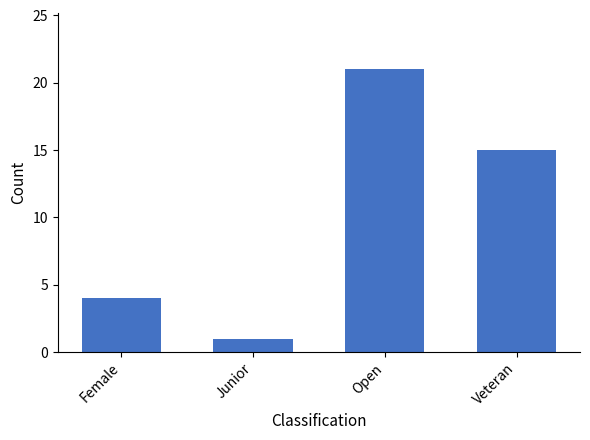

Does the chart contain any negative values?

No